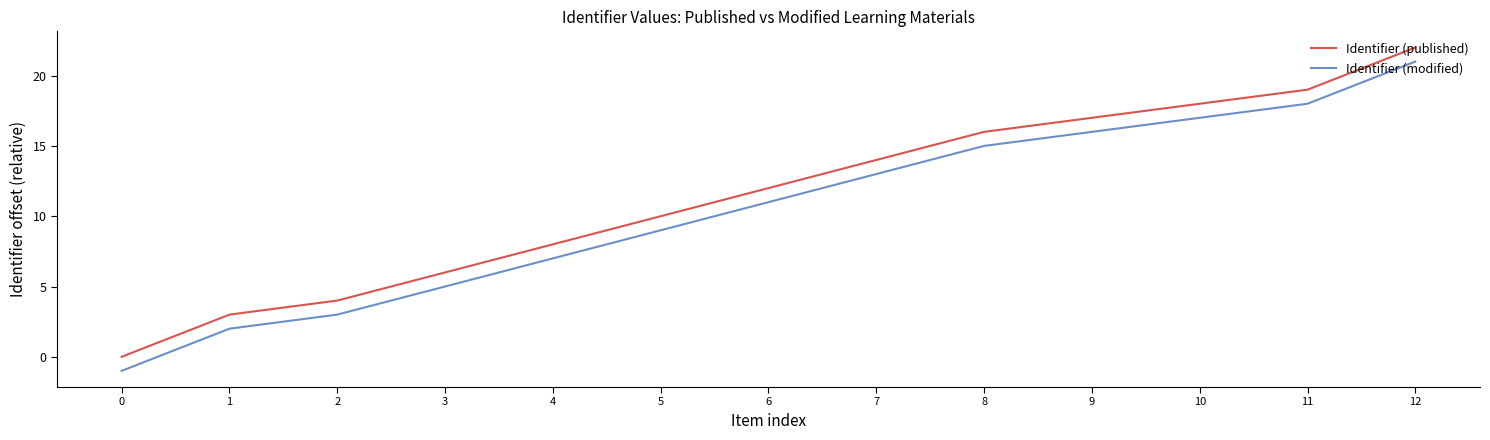

What is the sum of the Identifier (modified) values at 11 and 6?

29